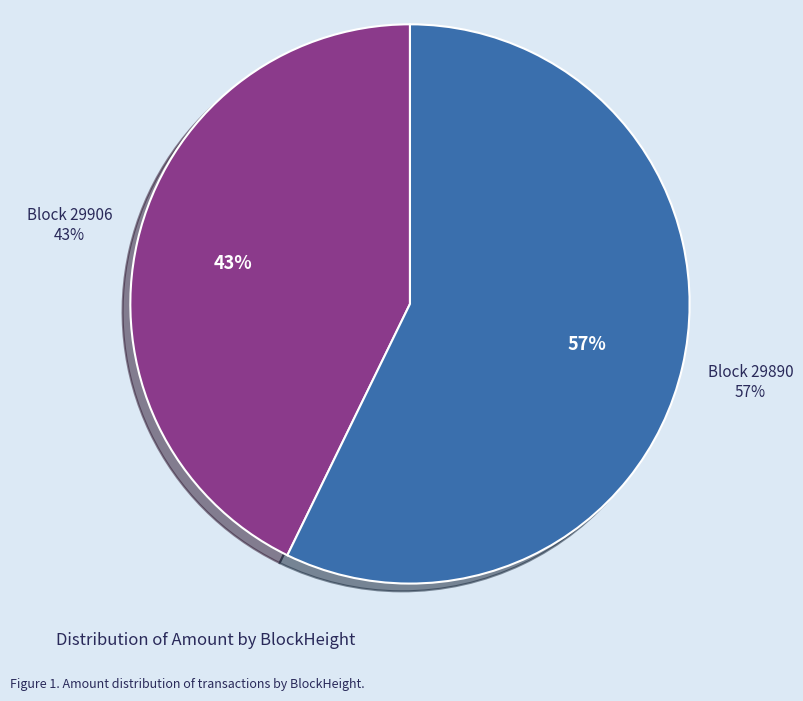

Rank the categories by value from highest to lowest.

29890, 29906